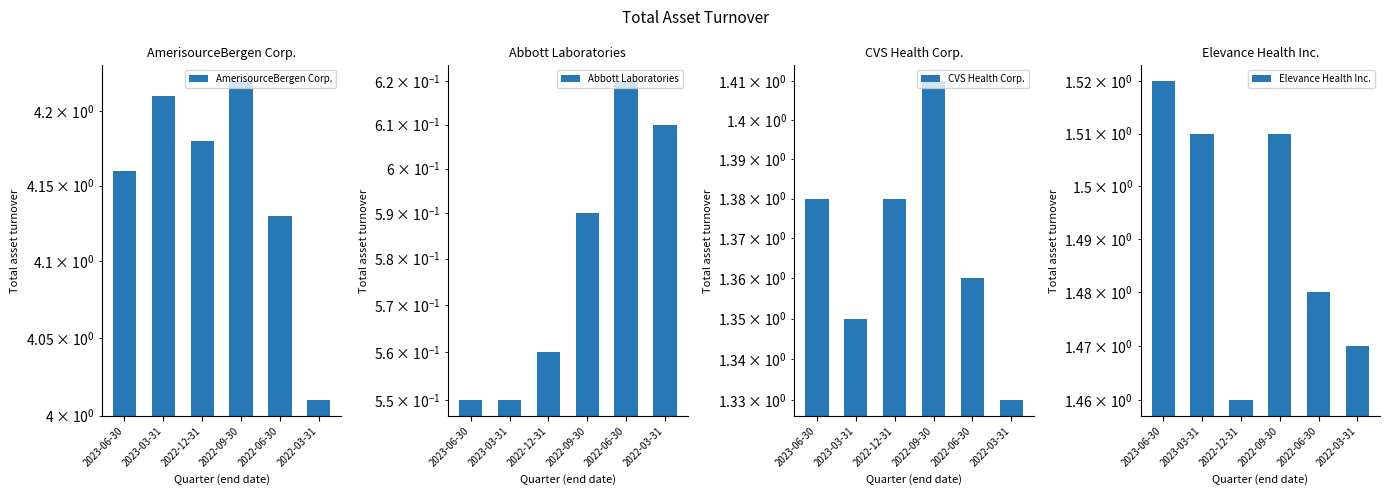

Which series has the widest spread of values?

AmerisourceBergen Corp.